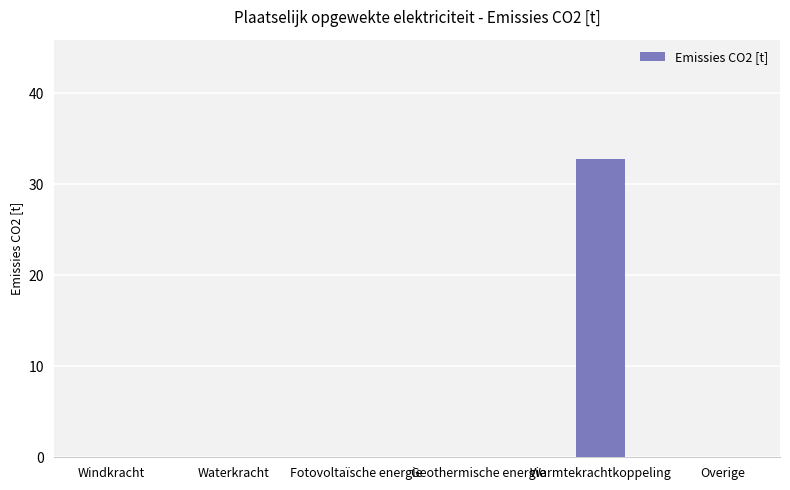

Are the bars horizontal?

No